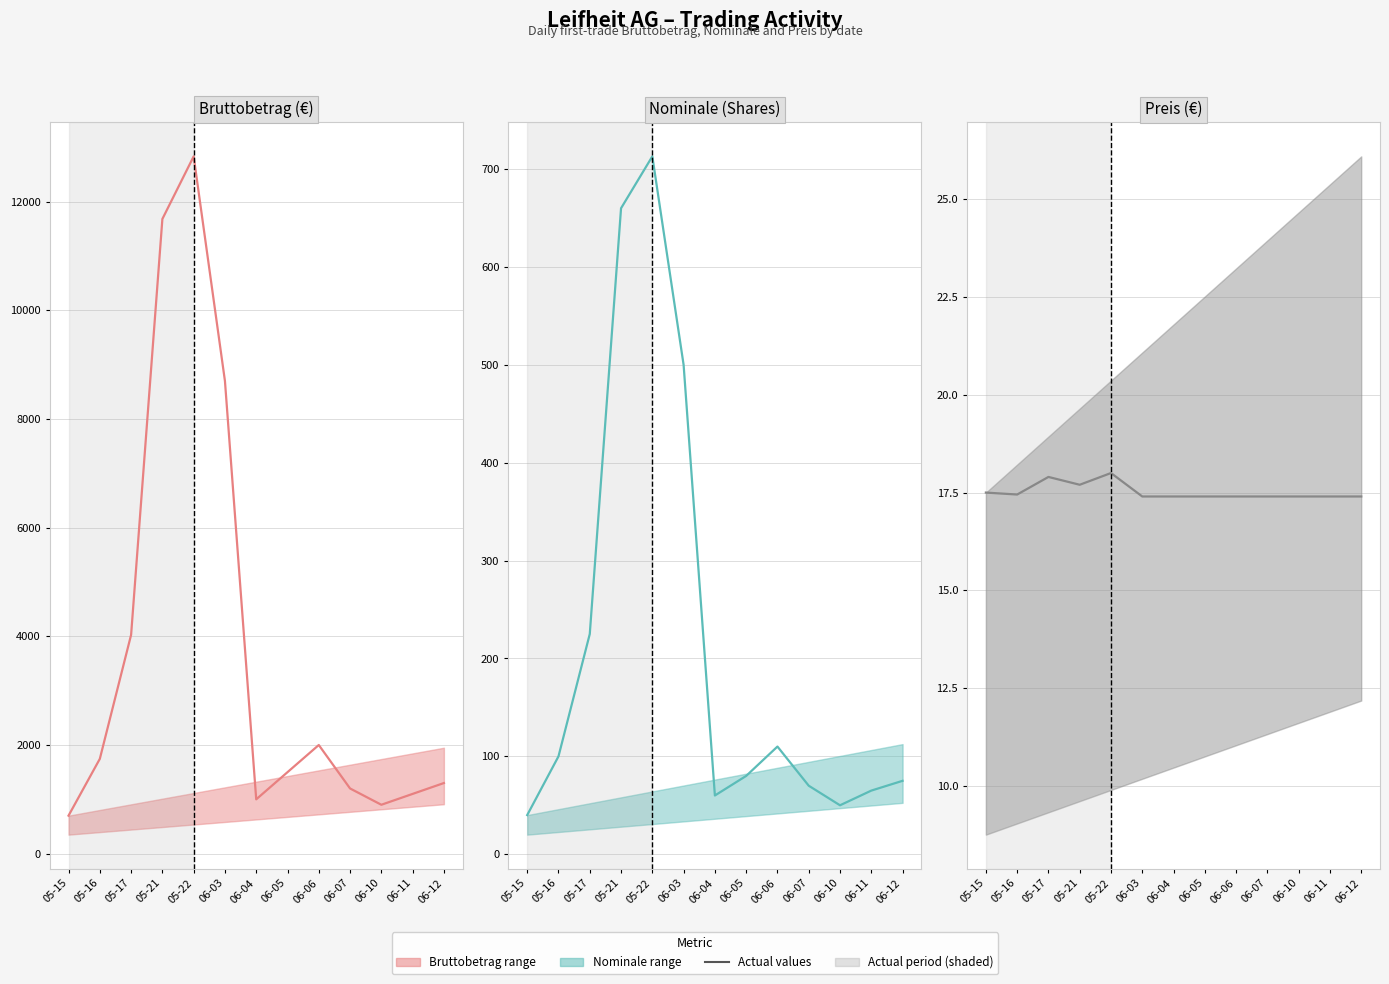

What is the smallest value displayed?

17.4